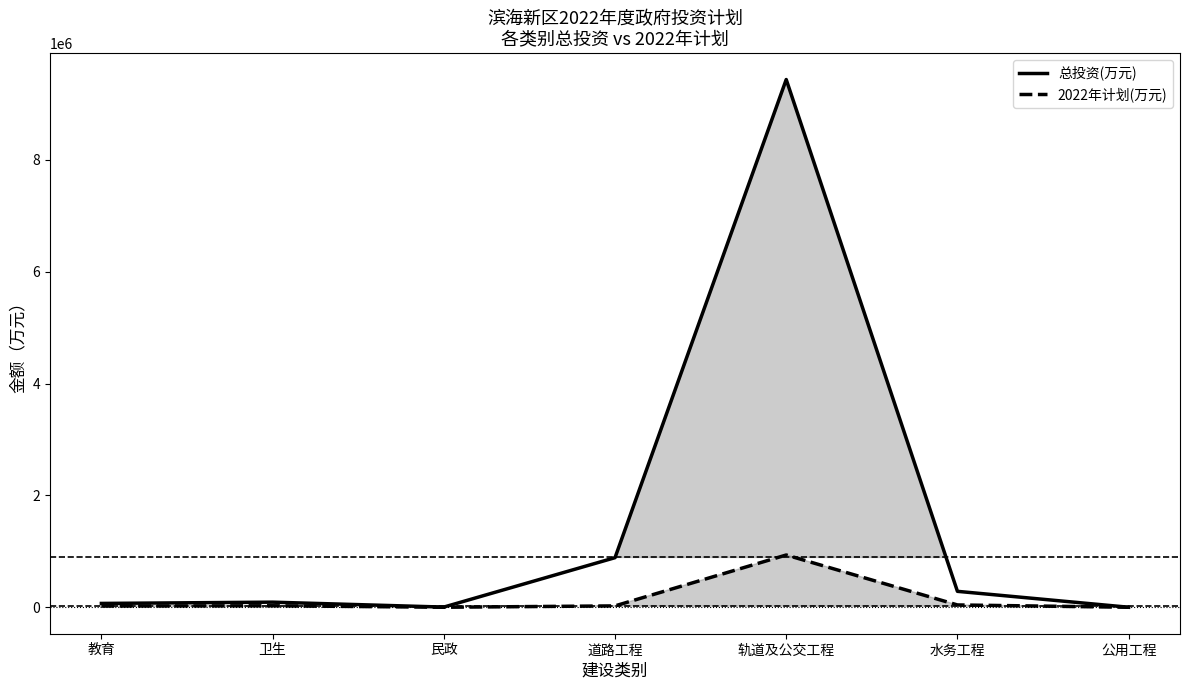

At which category does 总投资(万元) reach its first local peak?

卫生